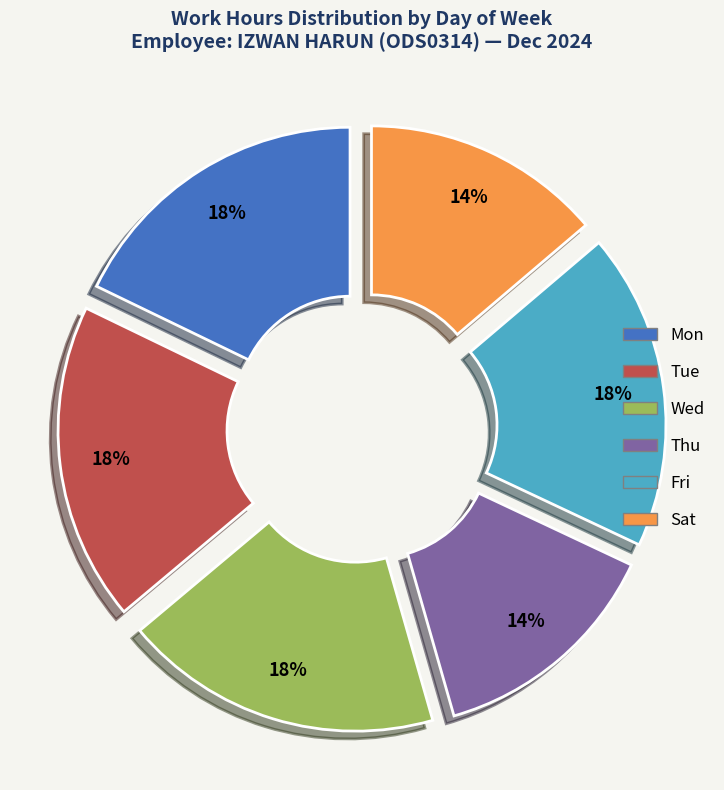

To the nearest percent, what is the average slice percentage?

17%